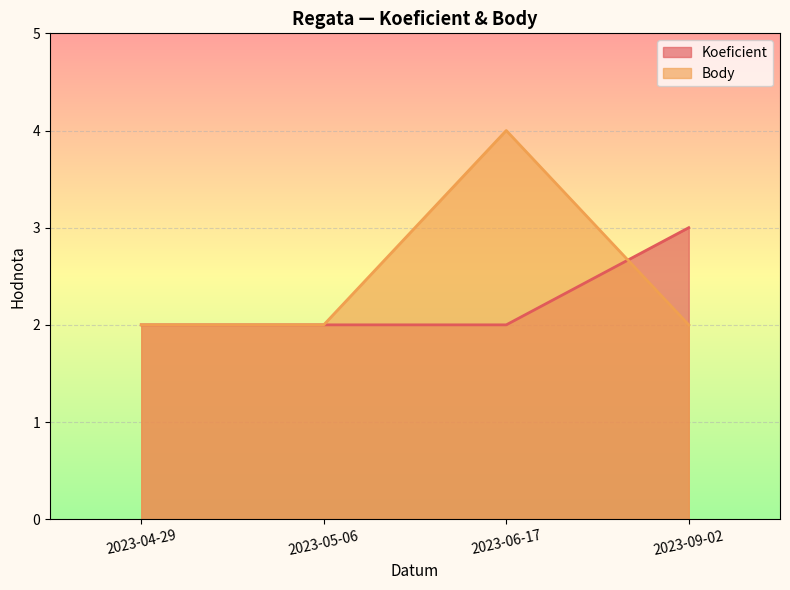

List the labels in order of Koeficient value, largest first.

2023-09-02, 2023-04-29, 2023-05-06, 2023-06-17